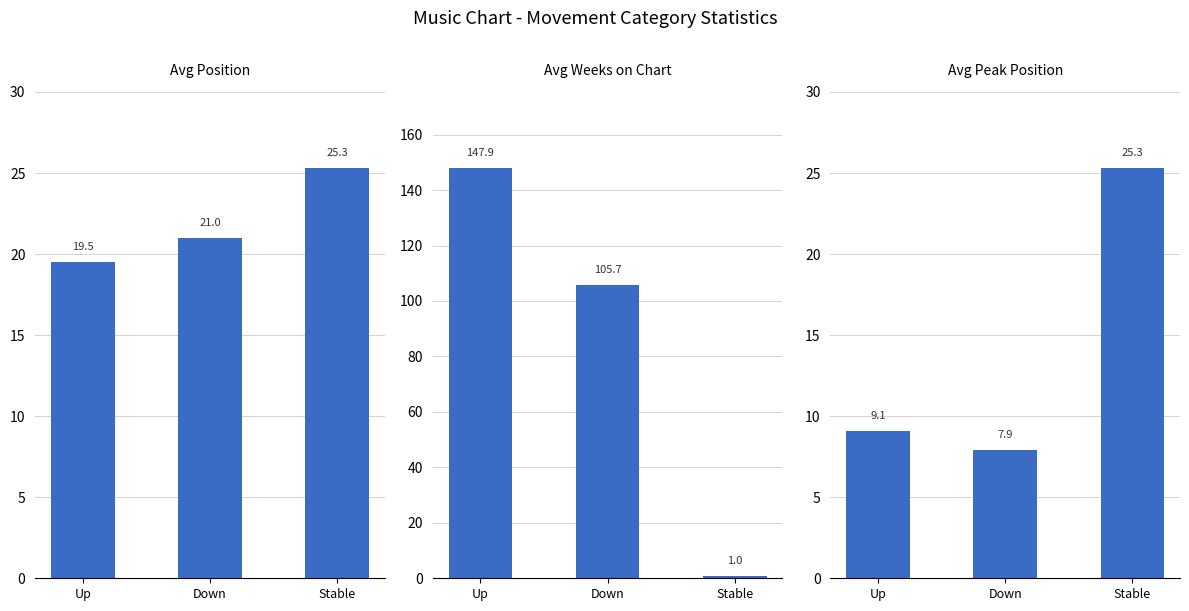

At how many categories does at least one series exceed 20?

3